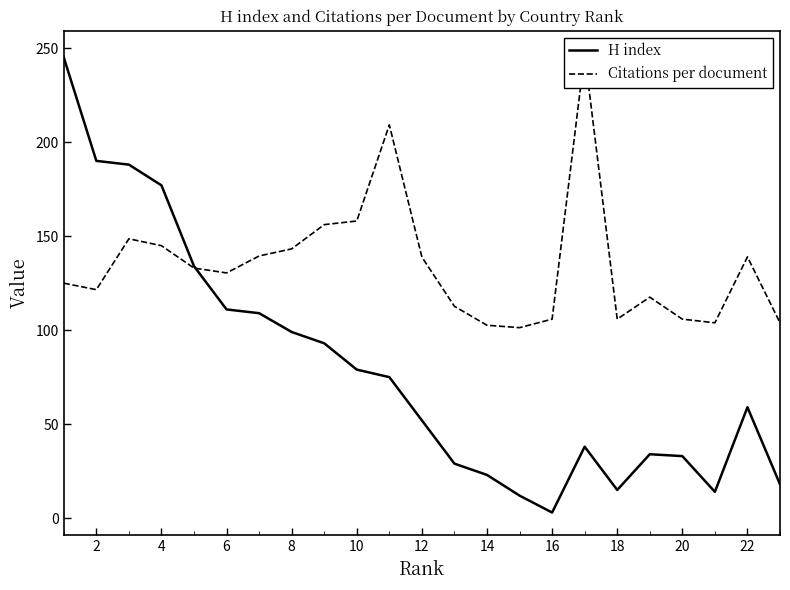

The value of Citations per document at 20 is 186.6. True or false?

False